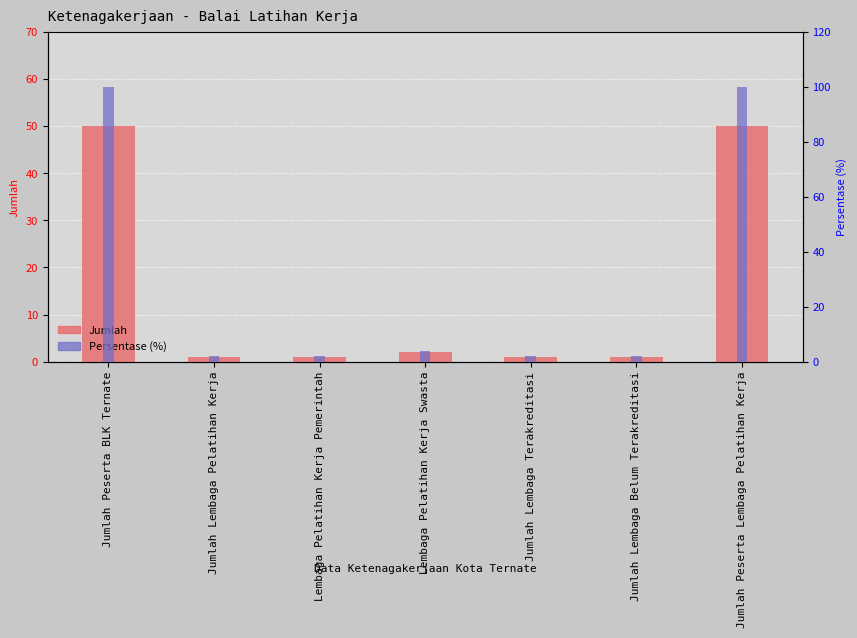

The value of Jumlah at Jumlah Lembaga Pelatihan Kerja is 2. True or false?

False